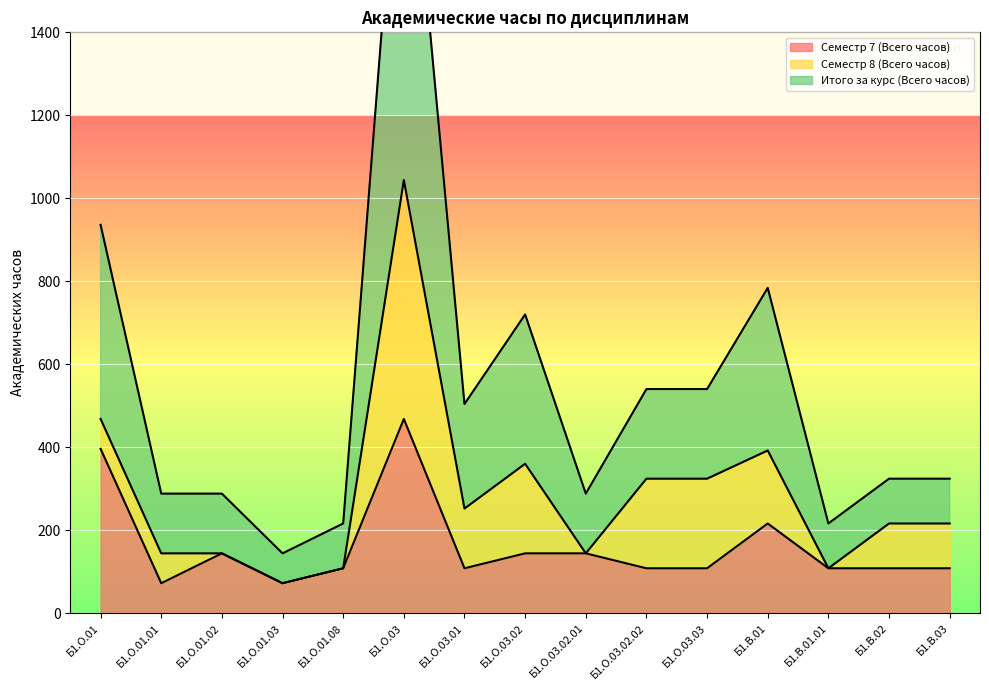

True or false: Семестр 7 (Всего часов) has more than 2 interior local peaks.

True